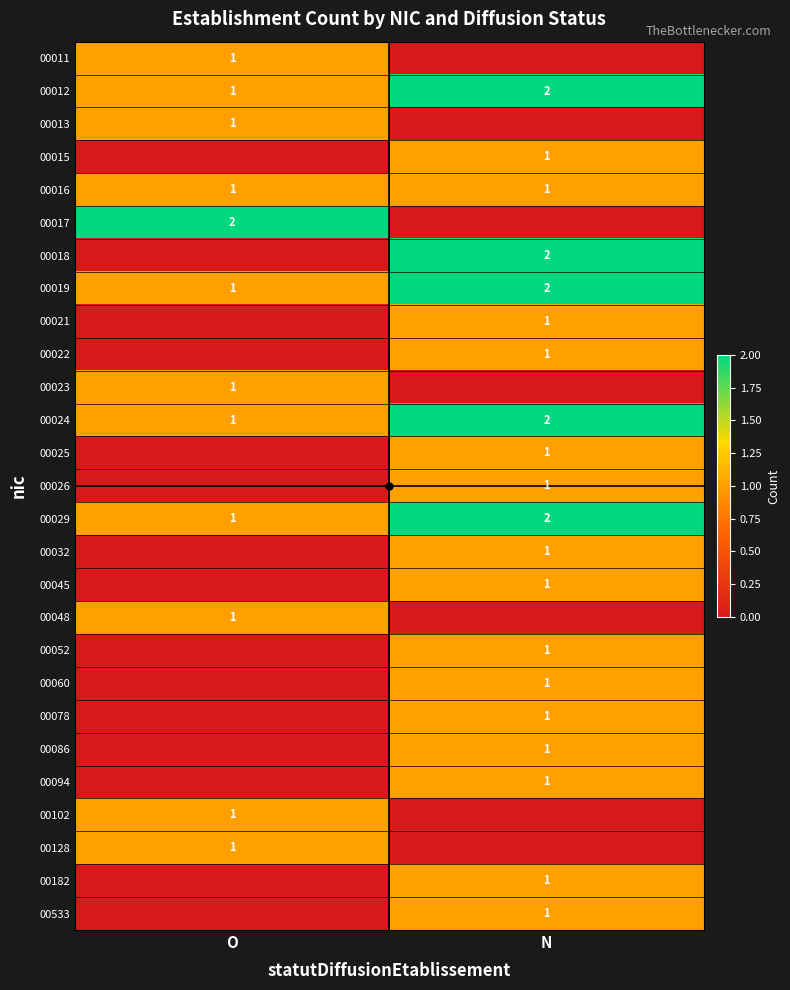

True or false: 00012 has a value of 1 at O.

True